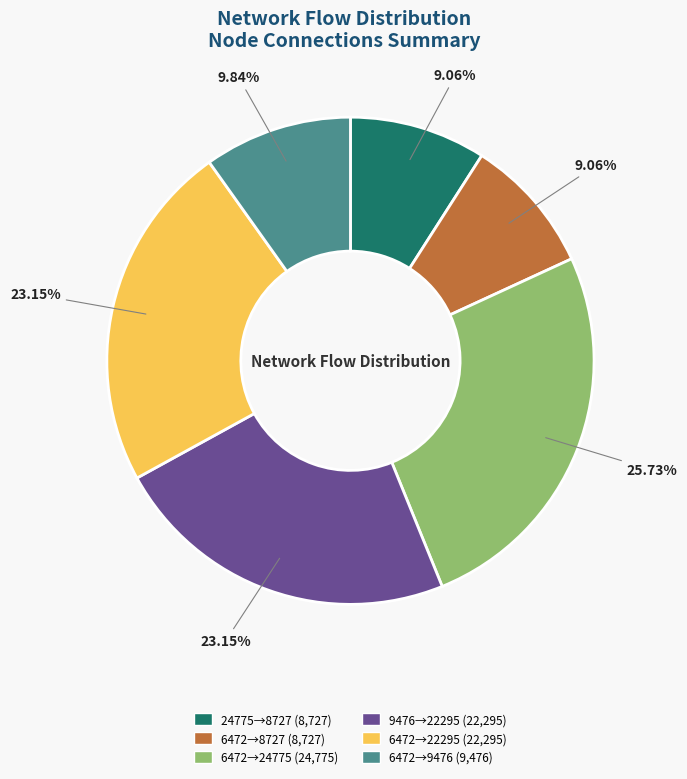

Approximately how many times larger is the value at 6472→22295 (22,295) compared to 6472→8727 (8,727)?

2.6